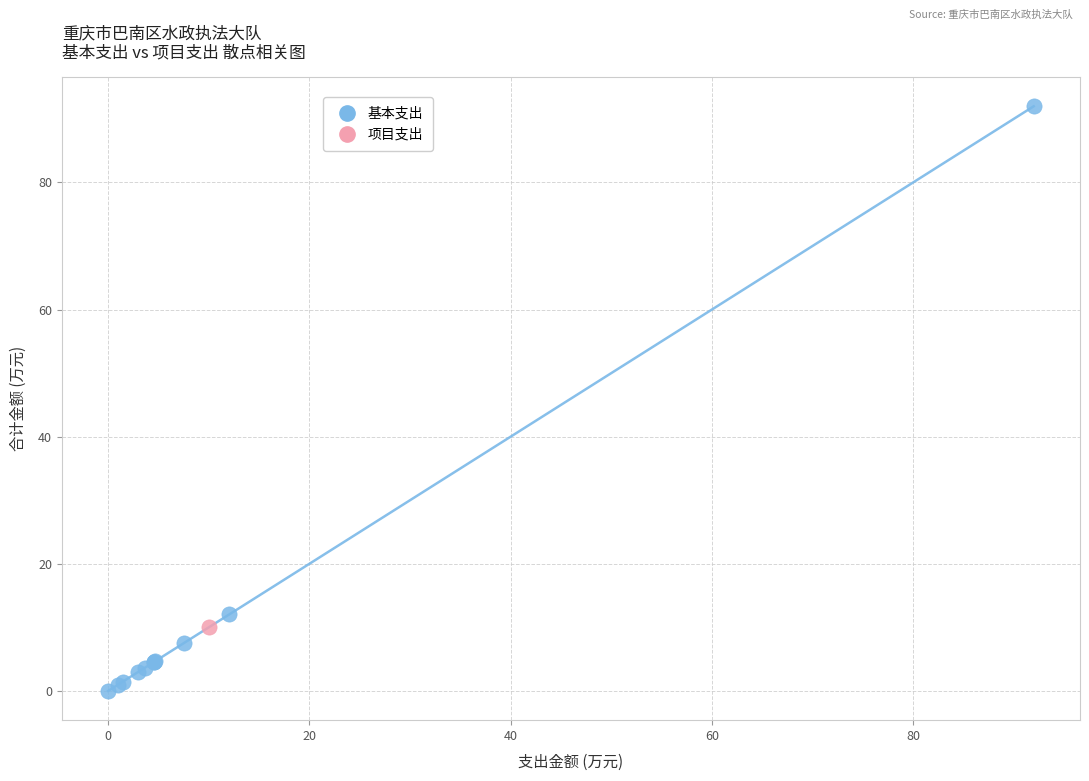

What are all the series names shown in the legend?

基本支出, 项目支出